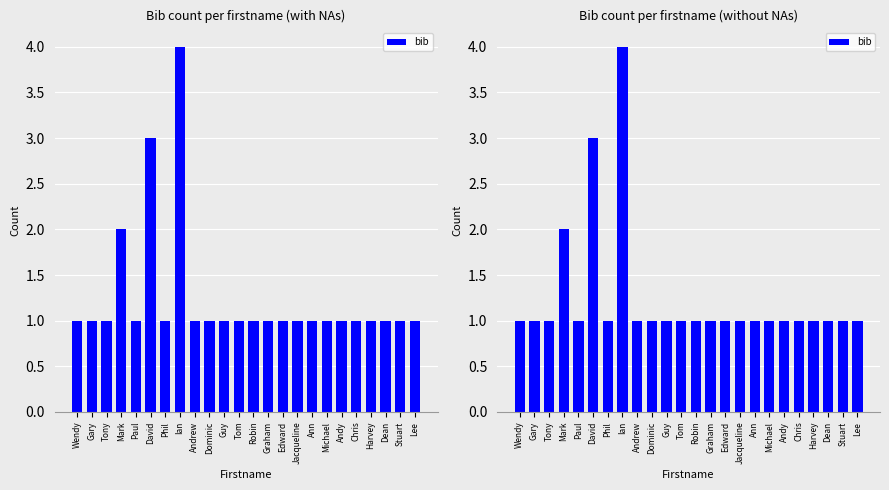

What is the difference between the values at Mark and David?

1